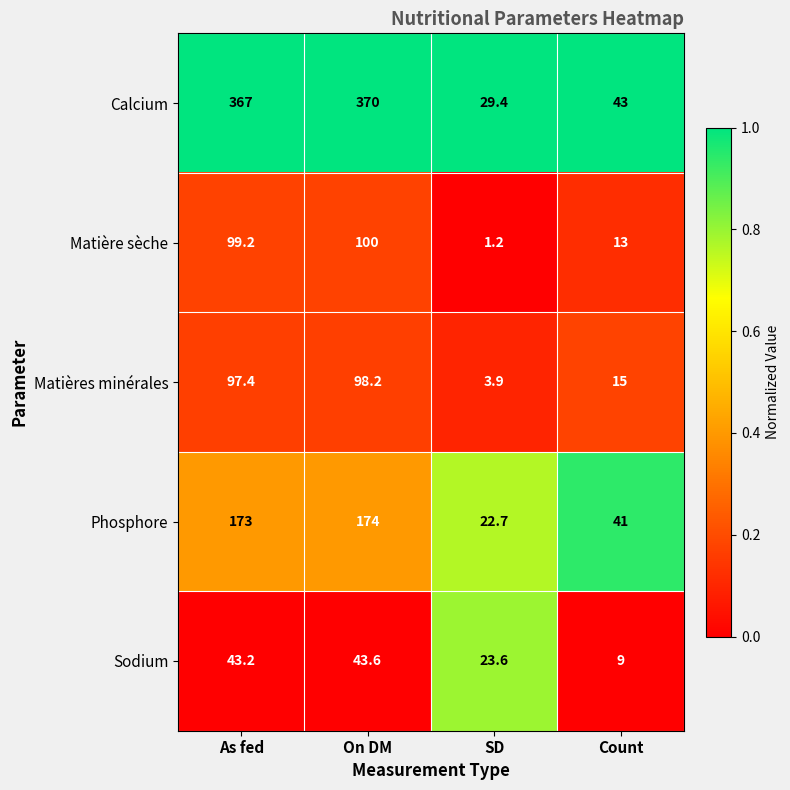

What is the spread (max minus min) of values at Count?

34.0